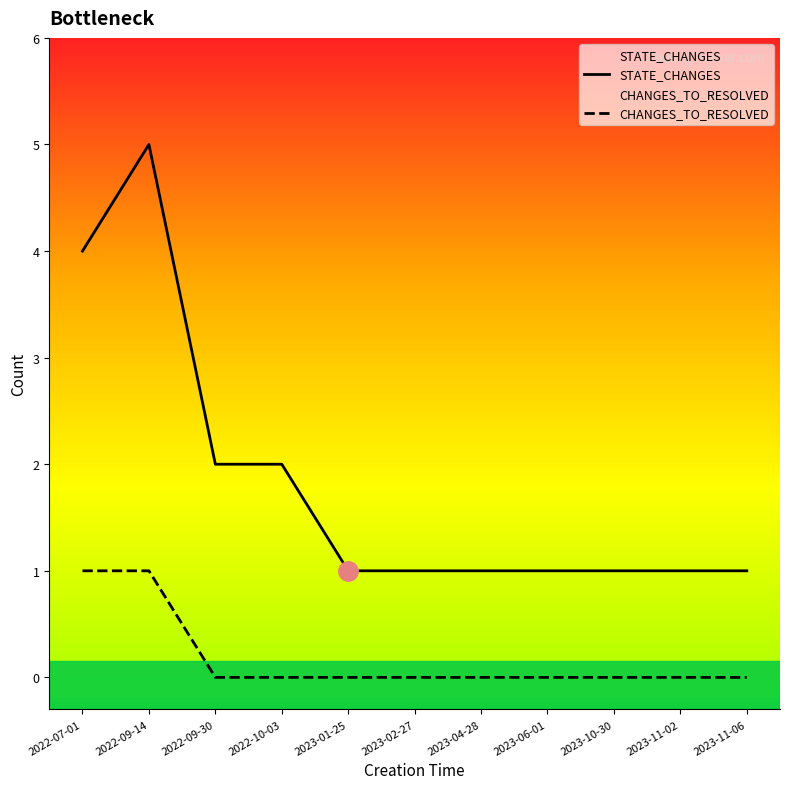

List the labels in order of STATE_CHANGES value, largest first.

2022-09-14, 2022-07-01, 2022-09-30, 2022-10-03, 2023-01-25, 2023-02-27, 2023-04-28, 2023-06-01, 2023-10-30, 2023-11-02, 2023-11-06